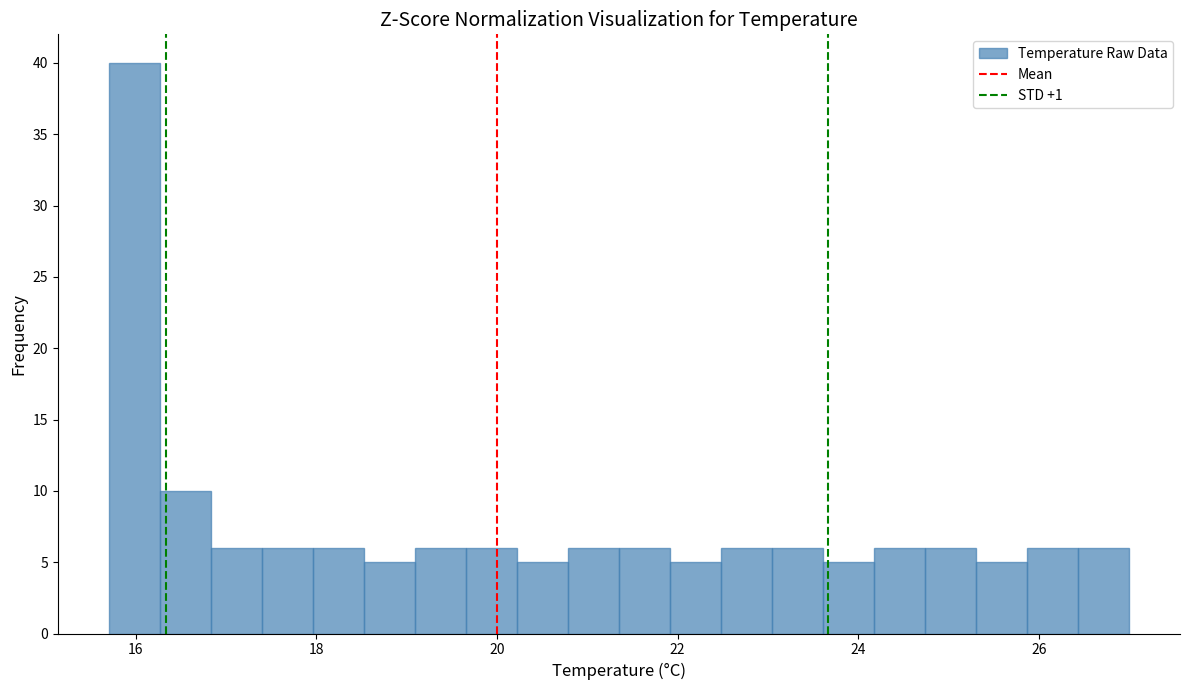

Read against the x-axis, roughly where is the centre of the tallest bar?

16.0